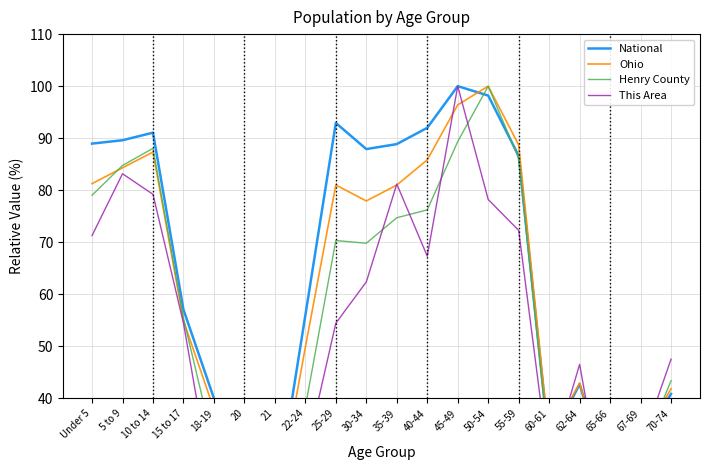

Where is National nearest to the value 59?

15 to 17